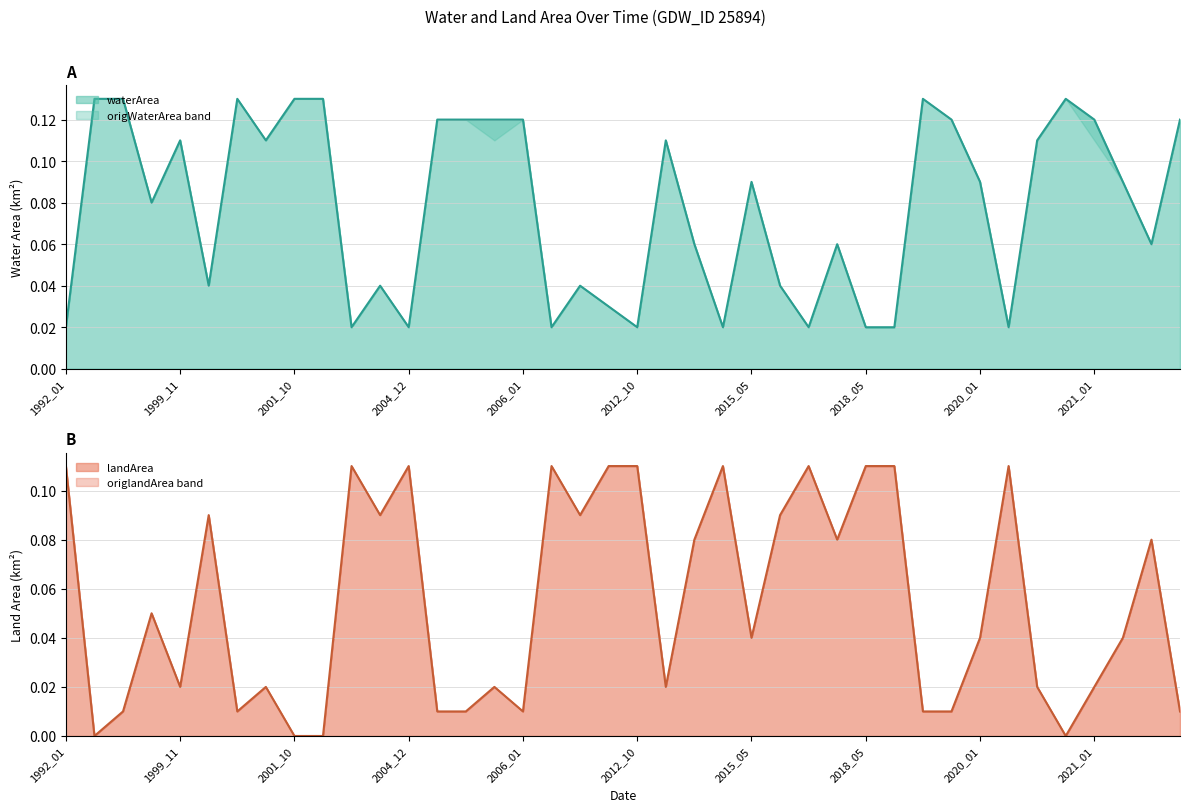

Rank the series at 2005_11 from lowest to highest value.

landArea, waterArea